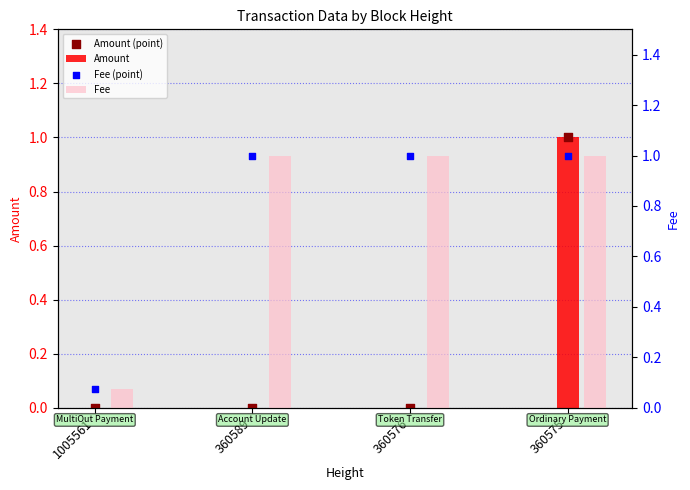

What are all the series names shown in the legend?

Amount, Amount (point), Fee, Fee (point)